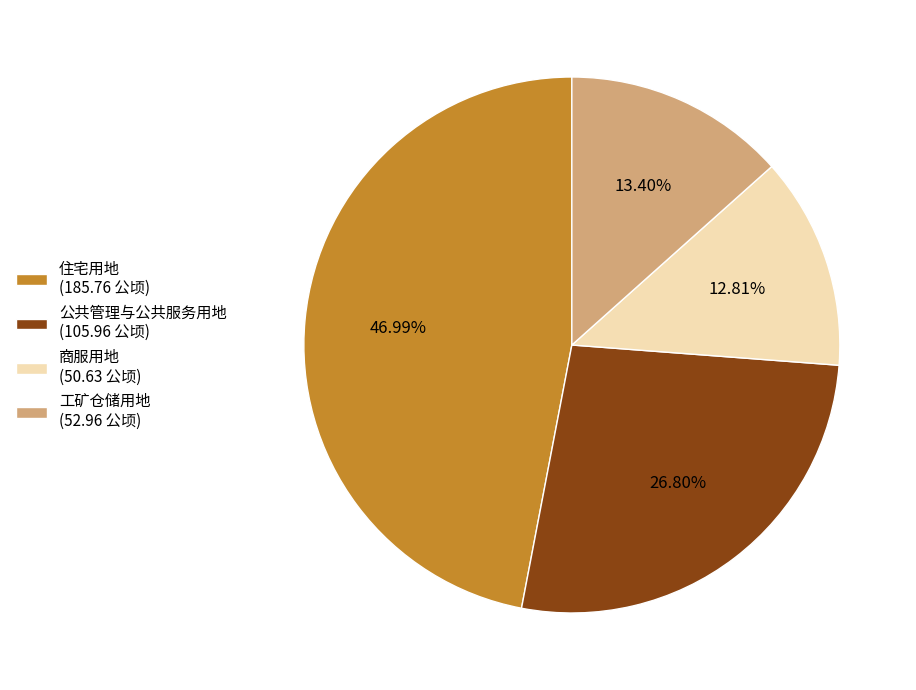

True or false: 工矿仓储用地 accounts for 13% of the total.

True